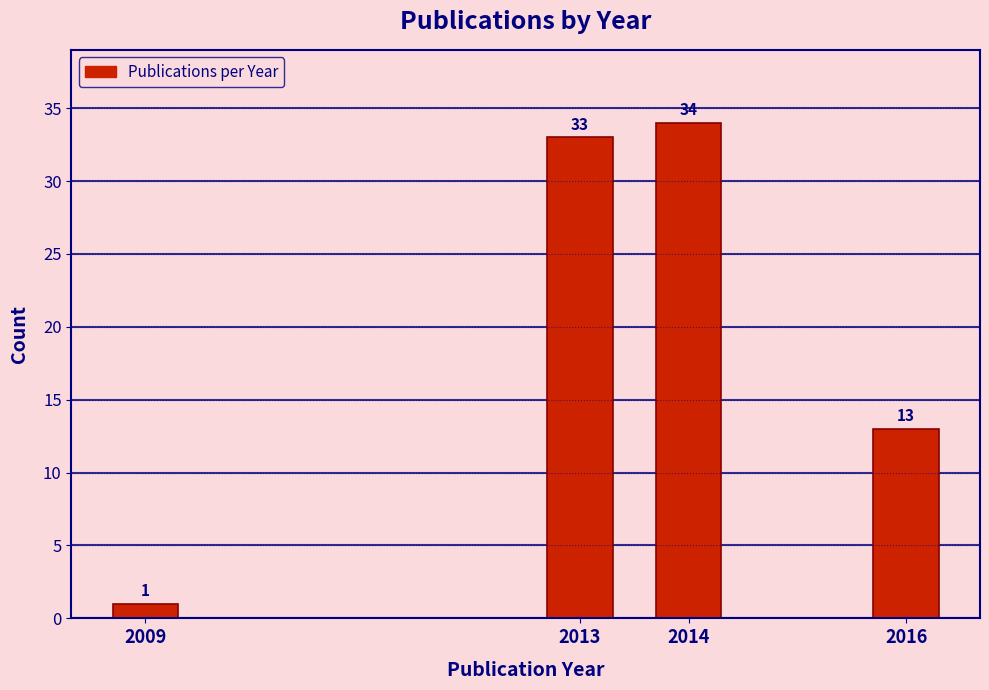

Reading left to right, transcribe all the data shown in this chart.

2009=1	2013=33	2014=34	2016=13